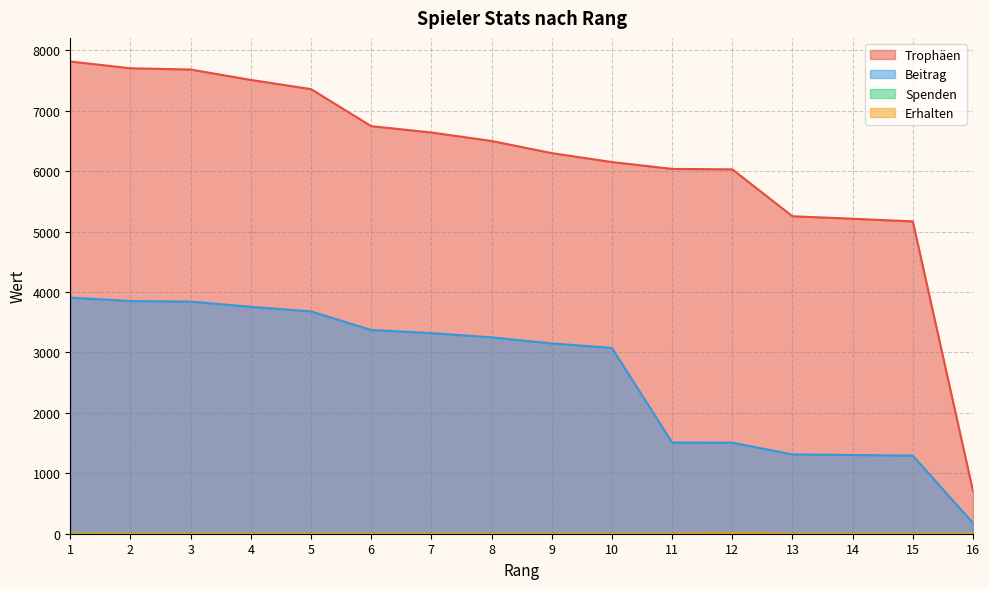

What is the value of the Trophäen point at the 8th from the left?

6500